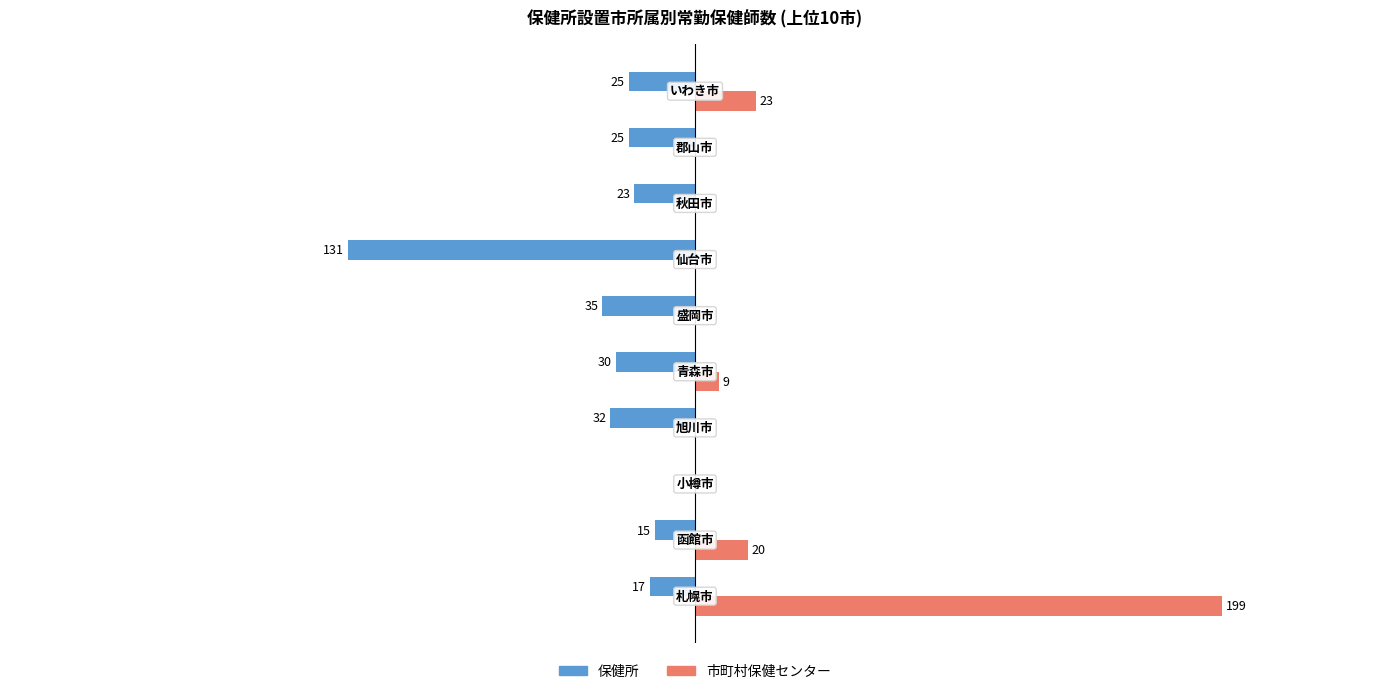

What is the smallest value displayed?

-131